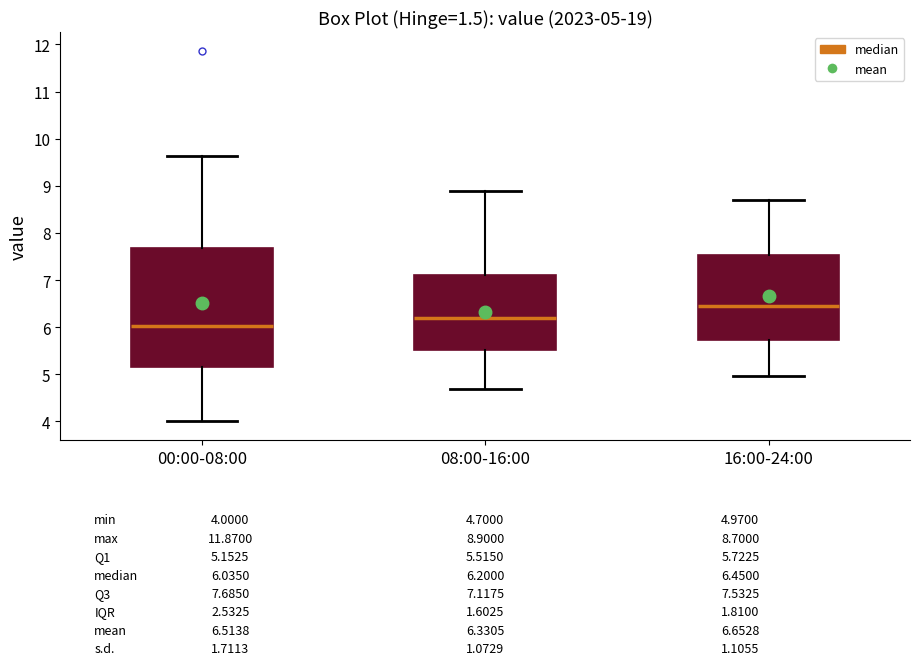

Which box is the tallest, from its lower edge to its upper edge?

00:00-08:00